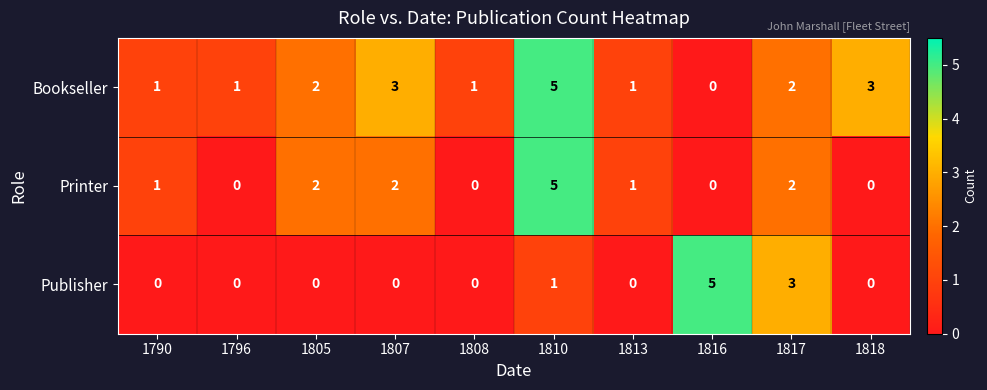

What is the greatest value displayed?

5